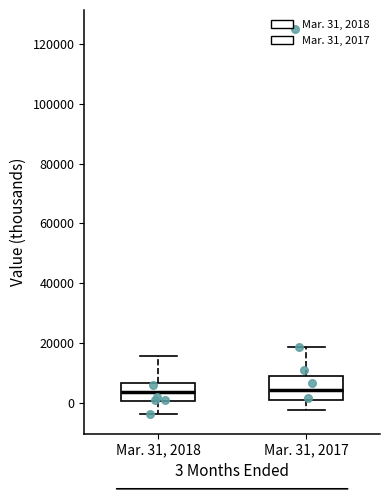

Where does the lower whisker of the box for Mar. 31, 2018 end on the y-axis? The values are not printed on the chart, so give them approximately, as read against the axis.

-4000